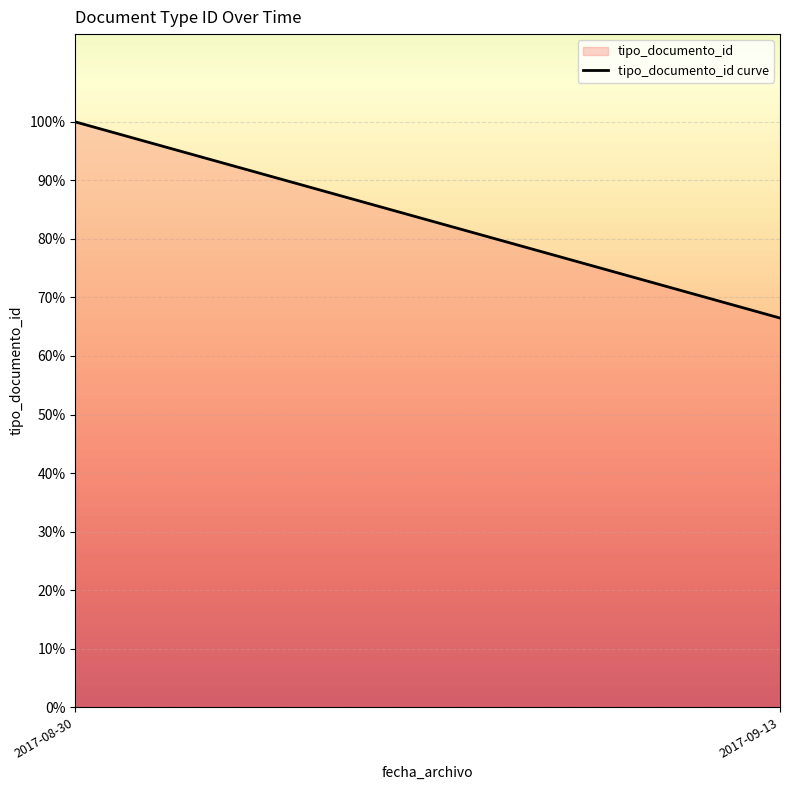

At which label is the value closest to 83?

2017-09-13